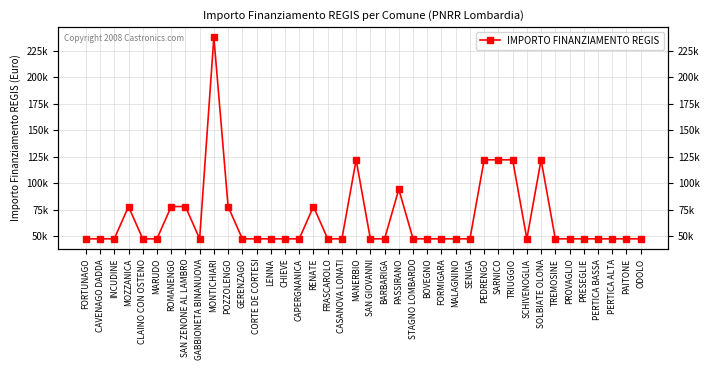

What is the label of the 5th point from the right?

PRESEGLIE